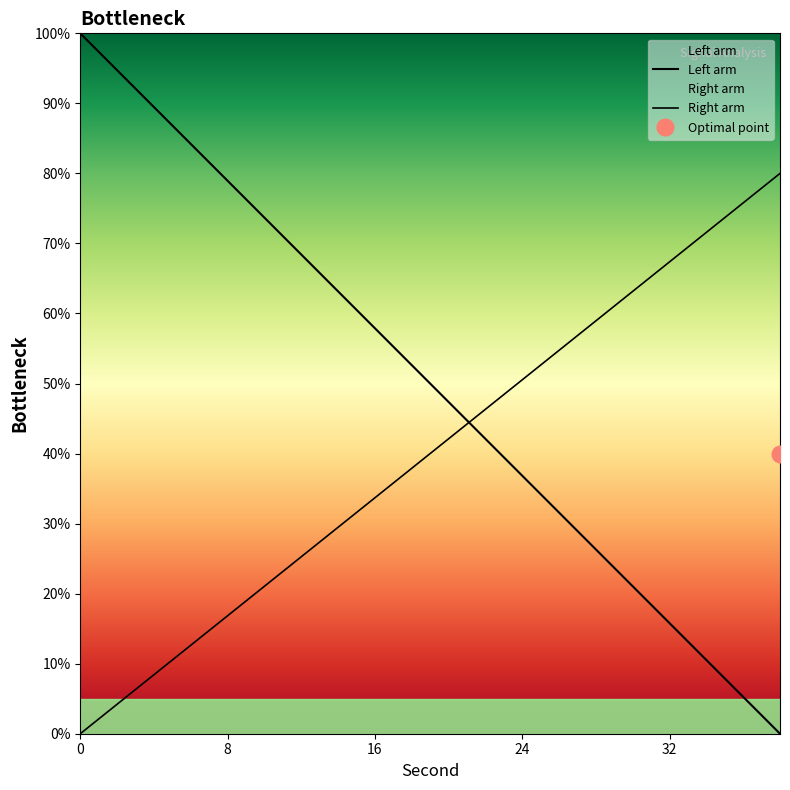

Is this an area chart (filled region under the line)?

No